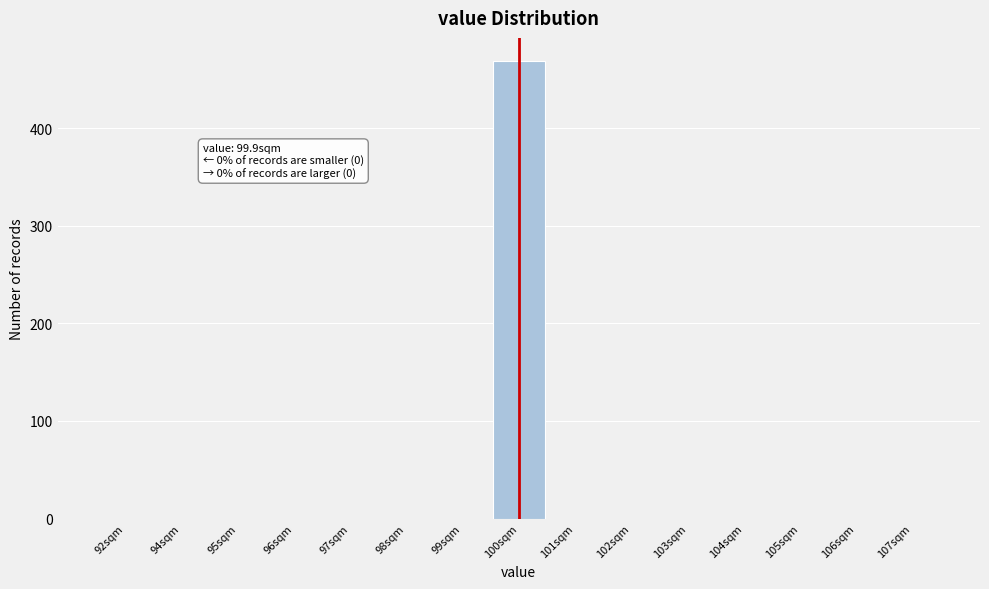

Reading left to right, extract all data points from this chart.

92sqm=0	94sqm=0	95sqm=0	96sqm=0	97sqm=0	98sqm=0	99sqm=0	100sqm=469	101sqm=0	102sqm=0	103sqm=0	104sqm=0	105sqm=0	106sqm=0	107sqm=0